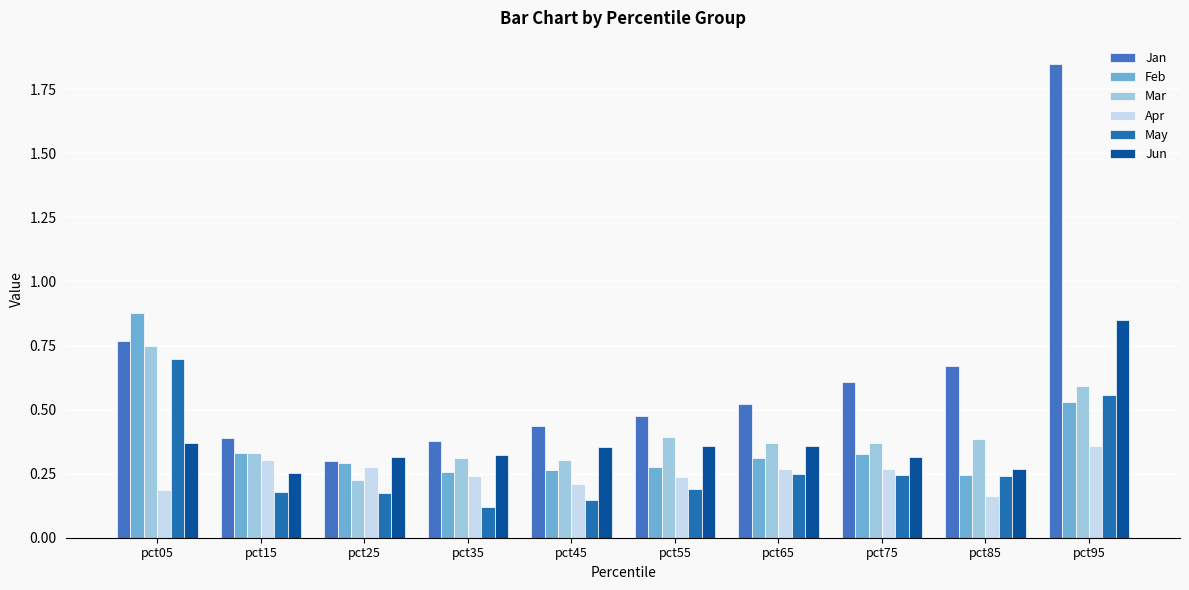

Which series has the largest total across all categories?

Jan